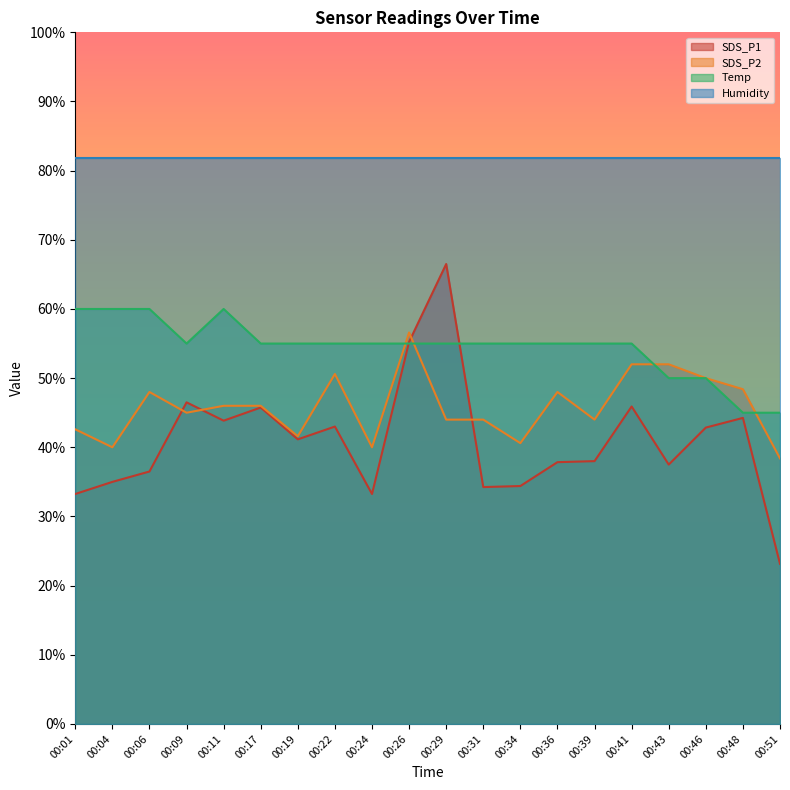

What is the value of the SDS_P2 point at the 6th from the left?

46.0